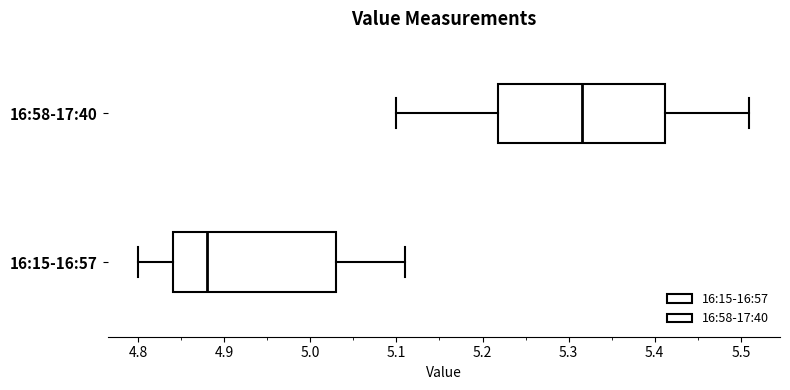

Which box has the furthest to the left median line?

16:15-16:57